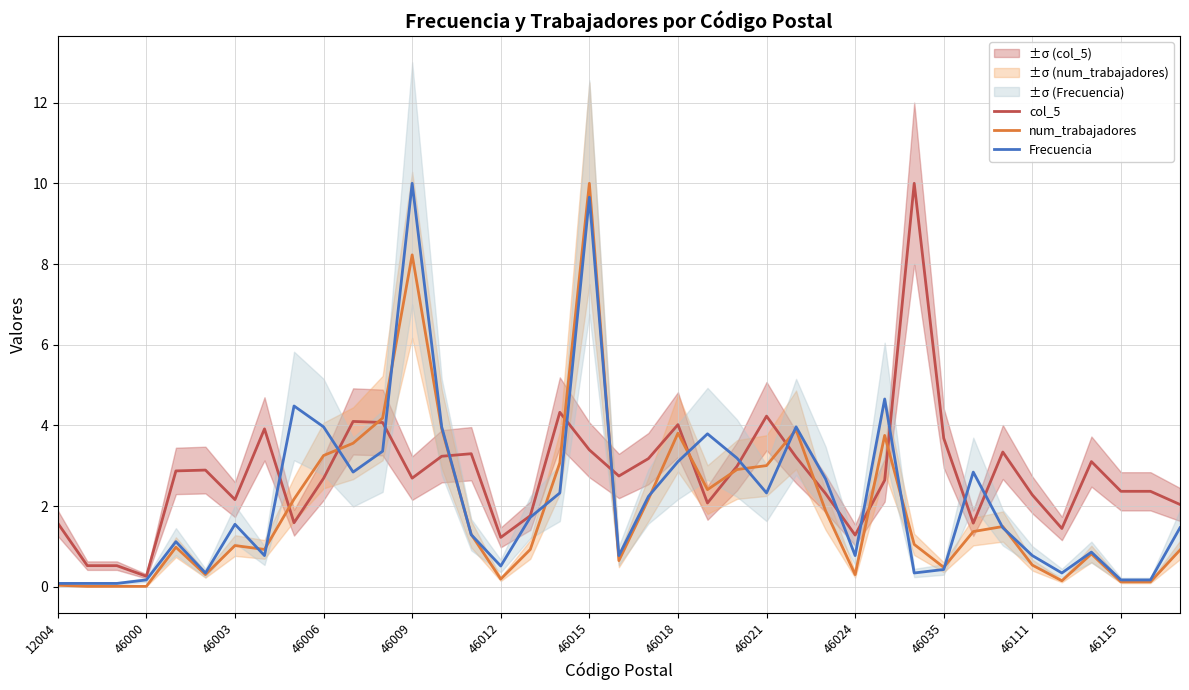

Is it true that num_trabajadores equals 1.3 at 46009?

False